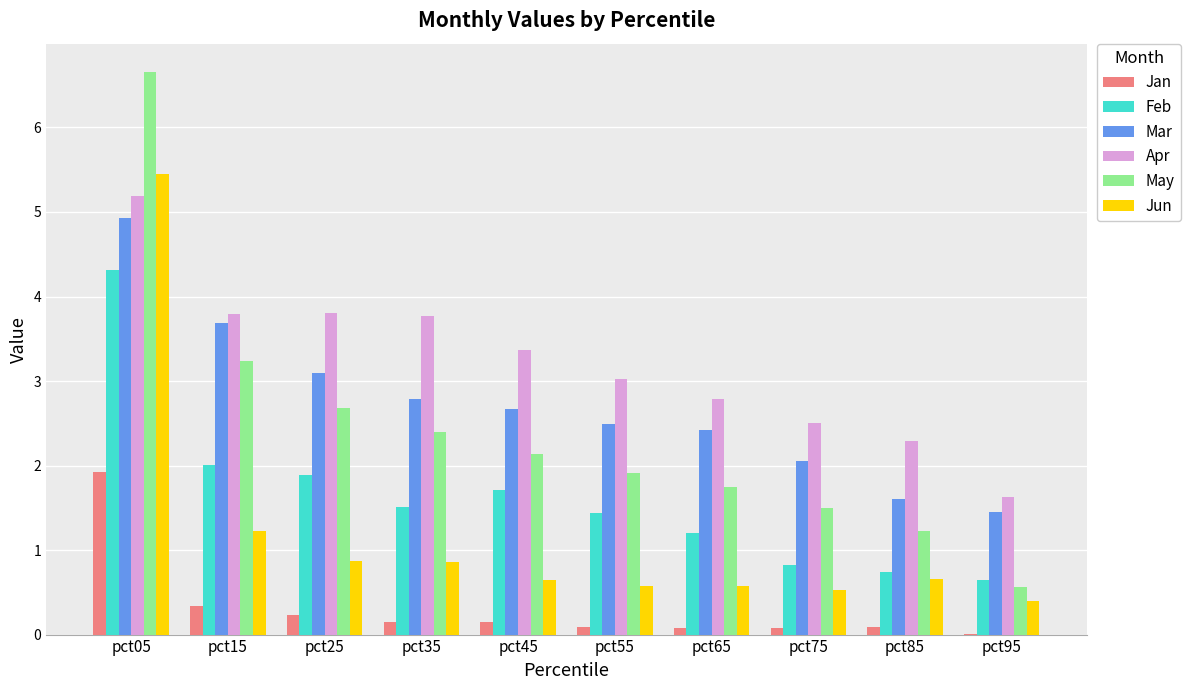

Is it true that Mar equals 4.9 at pct05?

True